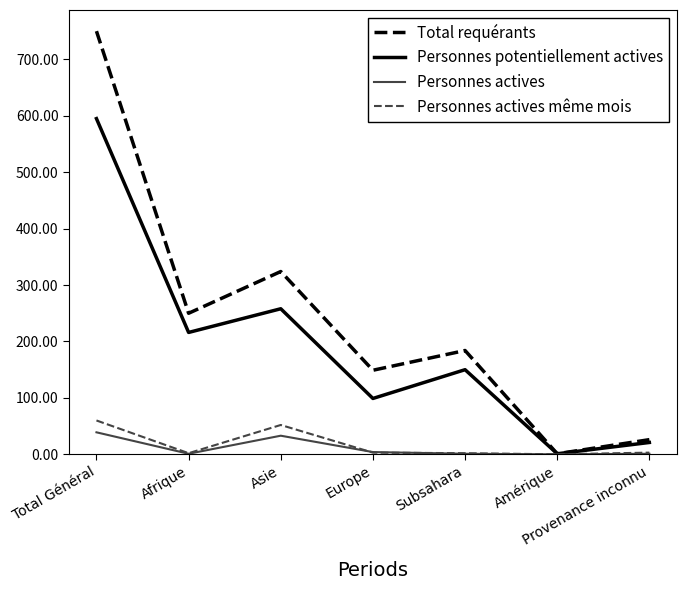

What is the highest value of the Personnes actives même mois series?

60